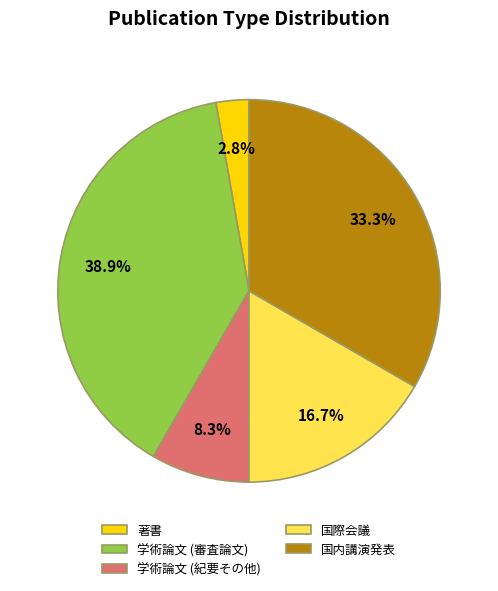

How many slices are in this pie chart?

5